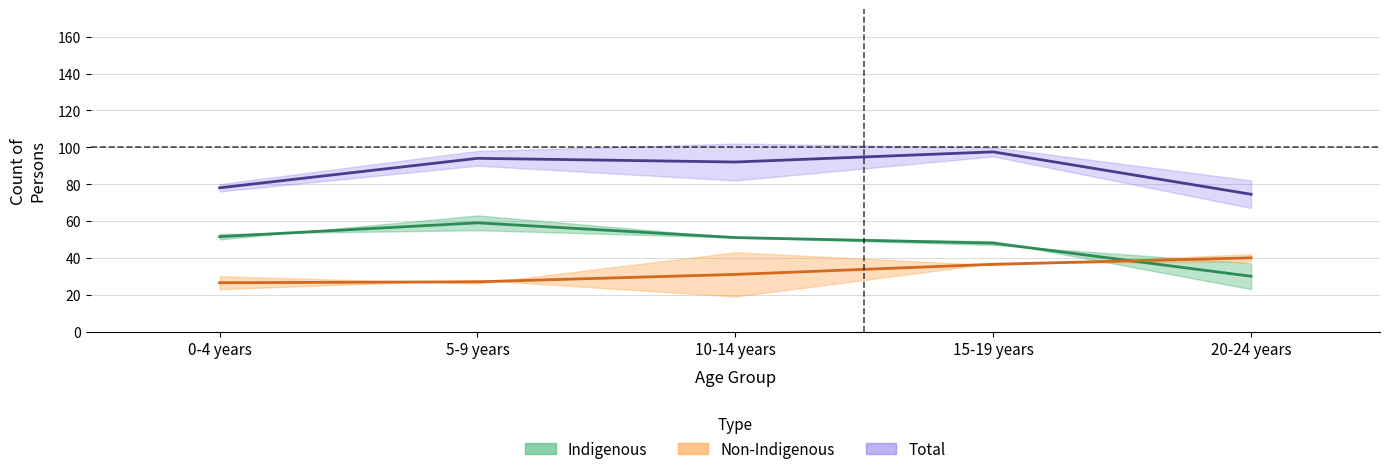

What is the label of the 3rd point from the left?

10-14 years